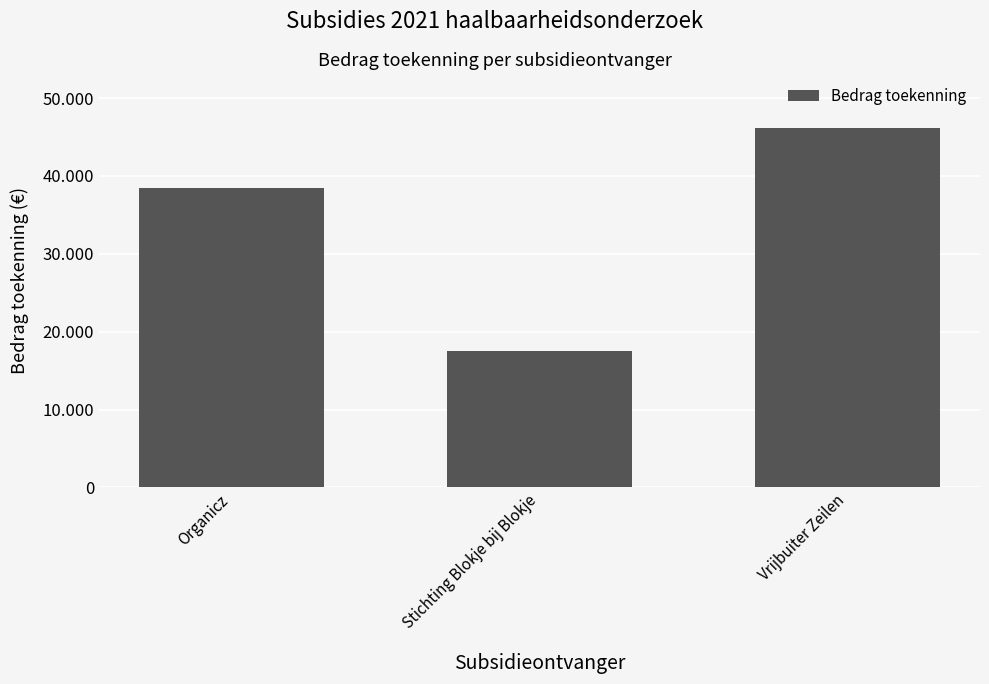

What is the difference between the values at Organicz and Vrijbuiter Zeilen?

7662